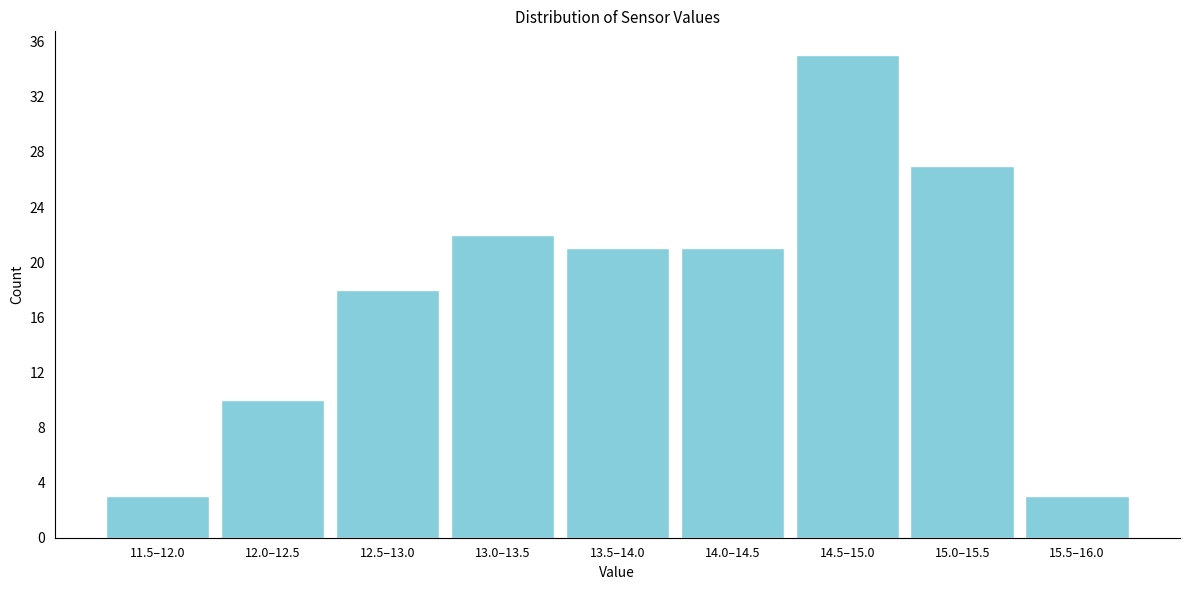

Reading left to right, transcribe all the data shown in this chart.

11.5–12.0=3	12.0–12.5=10	12.5–13.0=18	13.0–13.5=22	13.5–14.0=21	14.0–14.5=21	14.5–15.0=35	15.0–15.5=27	15.5–16.0=3